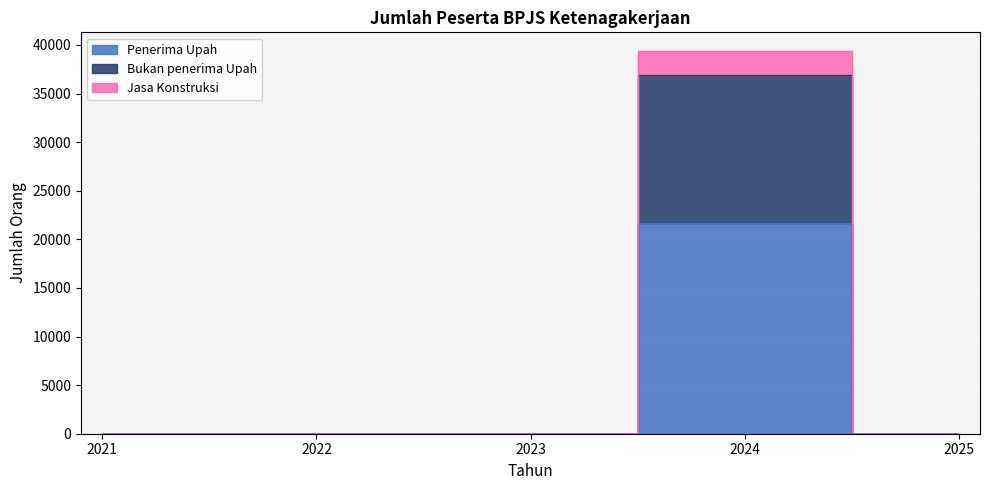

Which series has the largest total across all categories?

Jasa Konstruksi